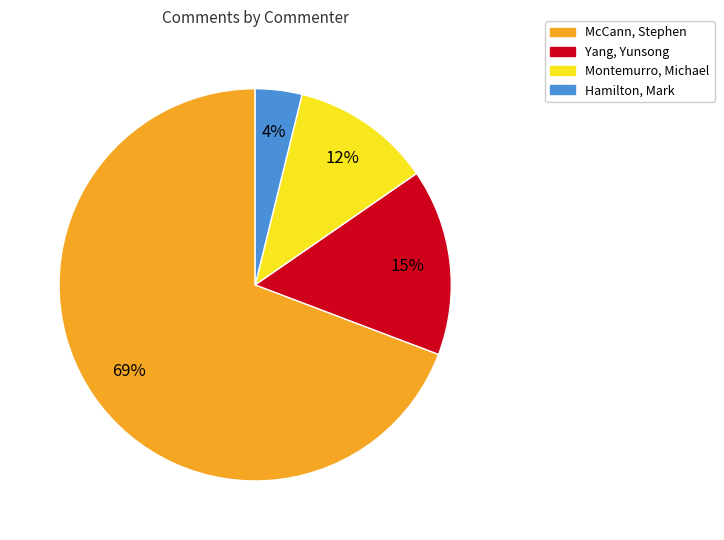

Between McCann, Stephen and Montemurro, Michael, which is larger?

McCann, Stephen